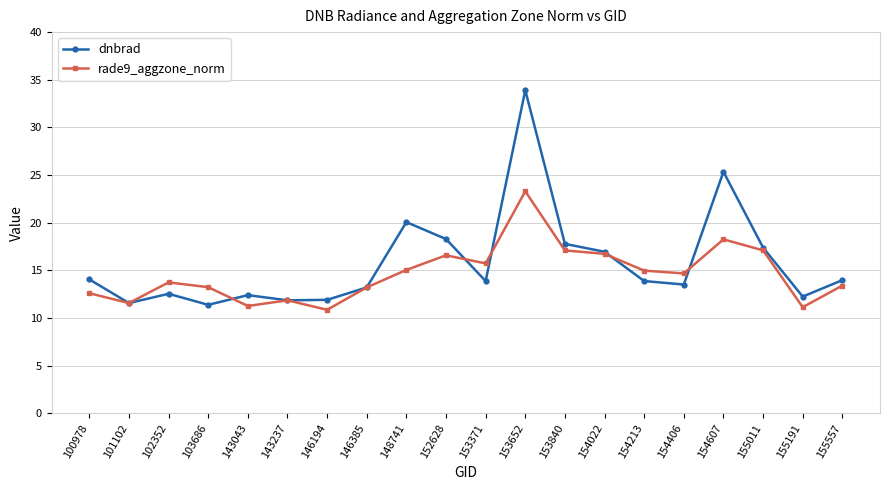

What is the value of the dnbrad point at the 5th from the left?

12.4